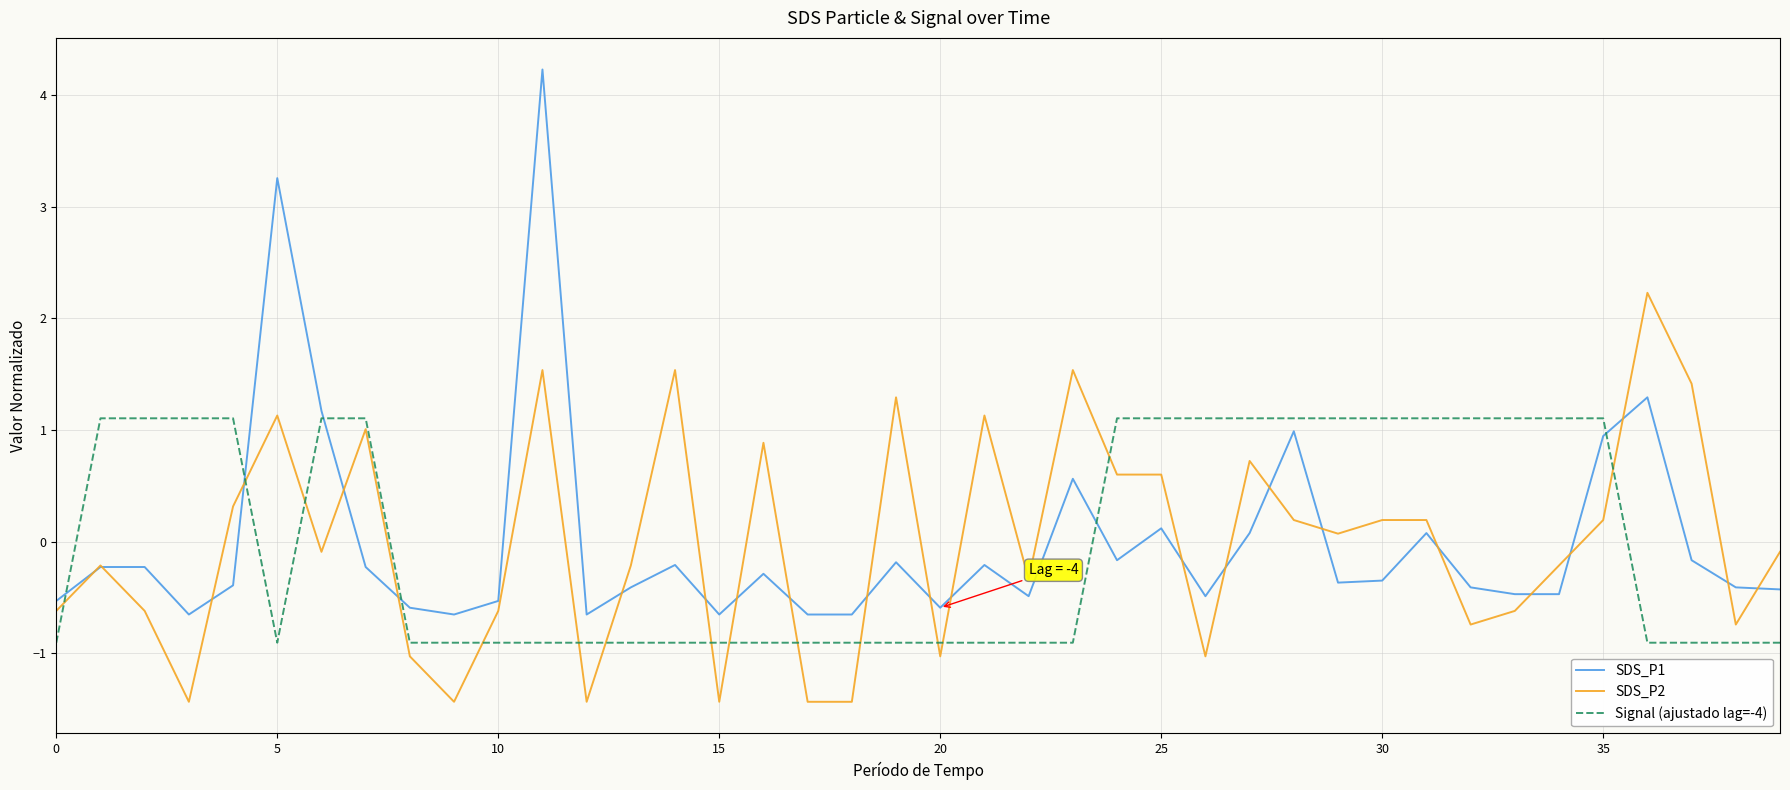

Rank the series by their maximum value, from highest to lowest.

SDS_P1, SDS_P2, Signal (ajustado lag=-4)